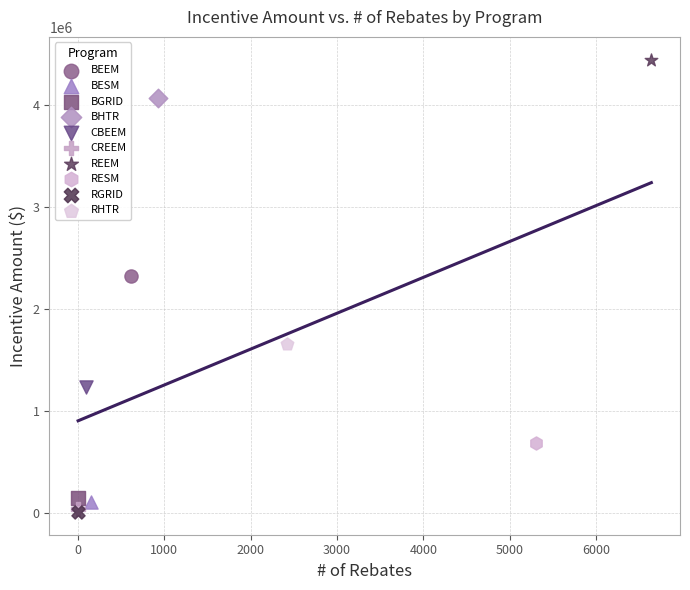

What are all the series names shown in the legend?

BEEM, BESM, BGRID, BHTR, CBEEM, CREEM, REEM, RESM, RGRID, RHTR